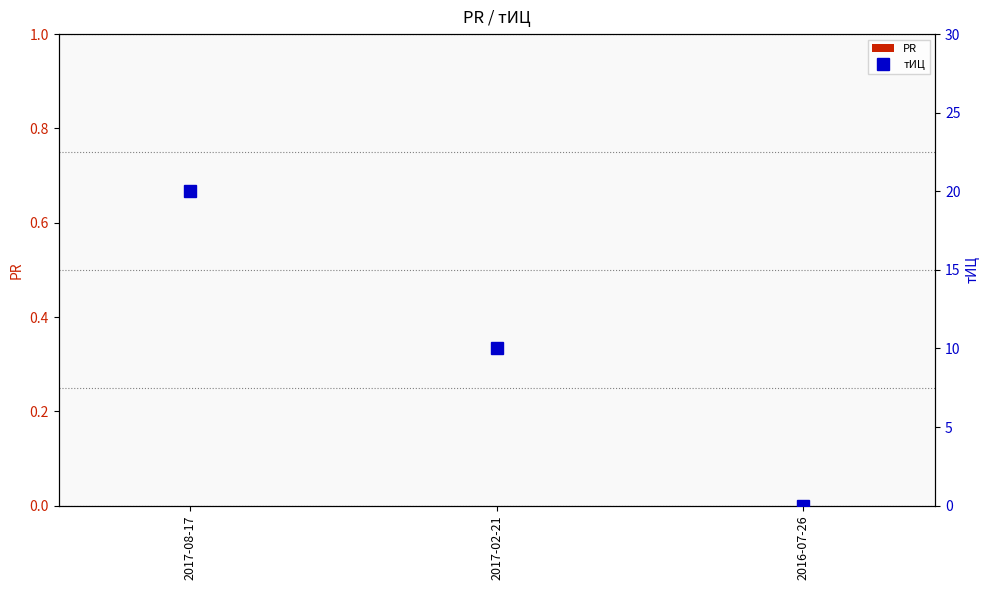

What is the value of the тИЦ bar at the 2nd from the left?

10